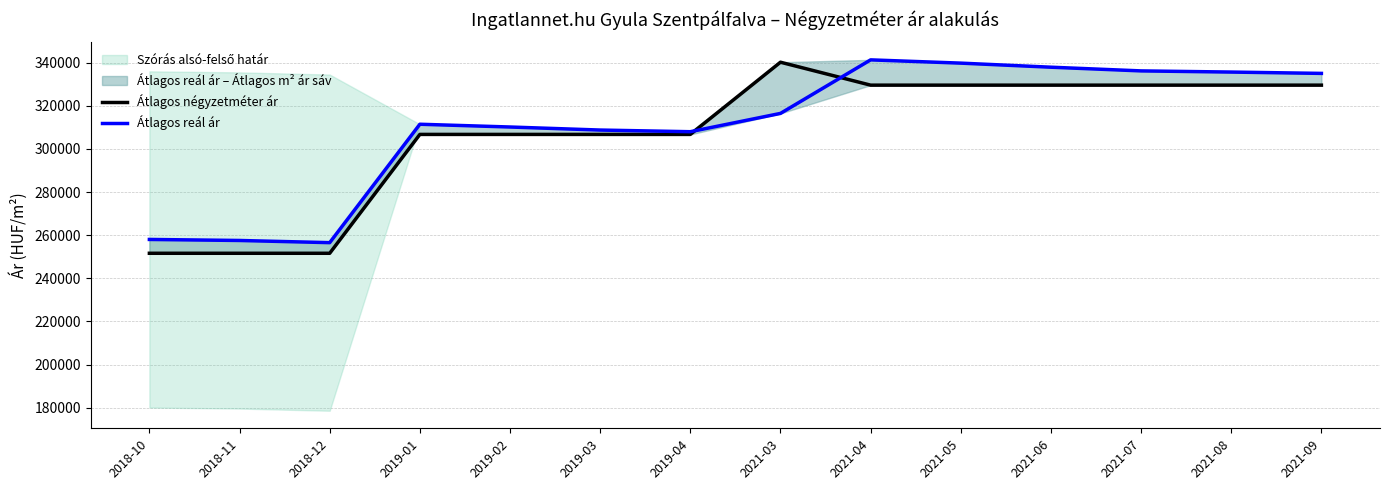

Reading right to left, list all the values displayed in this chart.

Átlagos négyzetméter ár: 329574	329574	329574	329574	329574	329574	340212	306730	306730	306730	306730	251610	251610	251610
Átlagos reál ár: 335025	335642	336184	337897	339787	341298	316468	307983	308753	310165	311446	256538	257547	258024